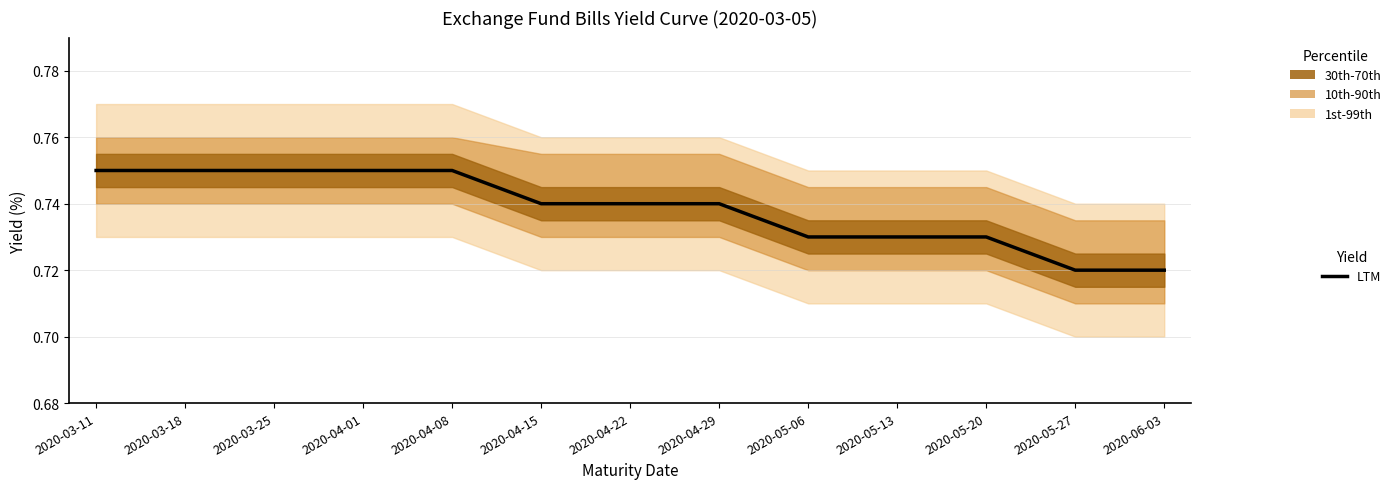

What is the average value?

0.7